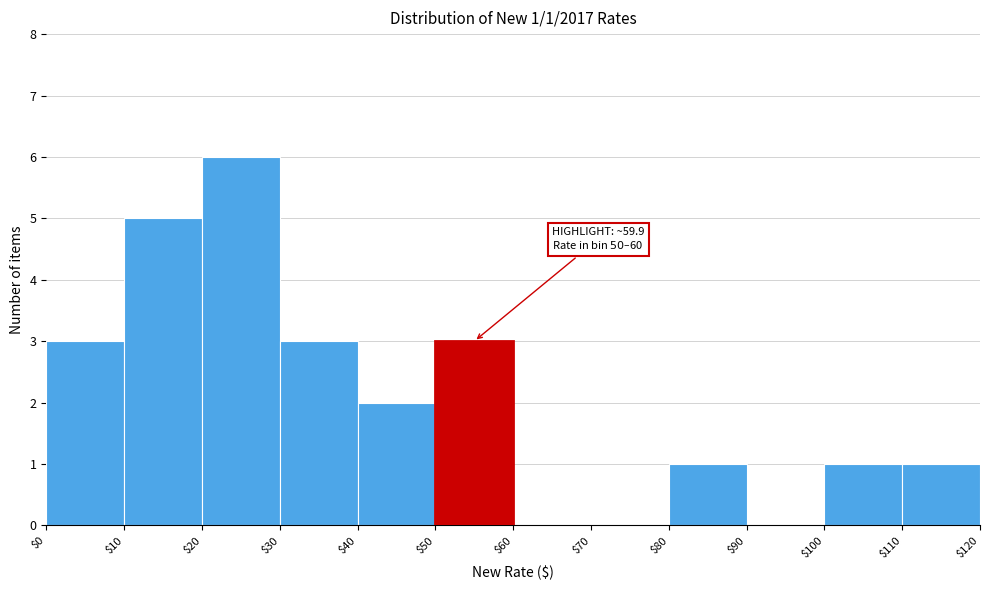

Over which range of the x-axis is the bar tallest?

$20 to $30